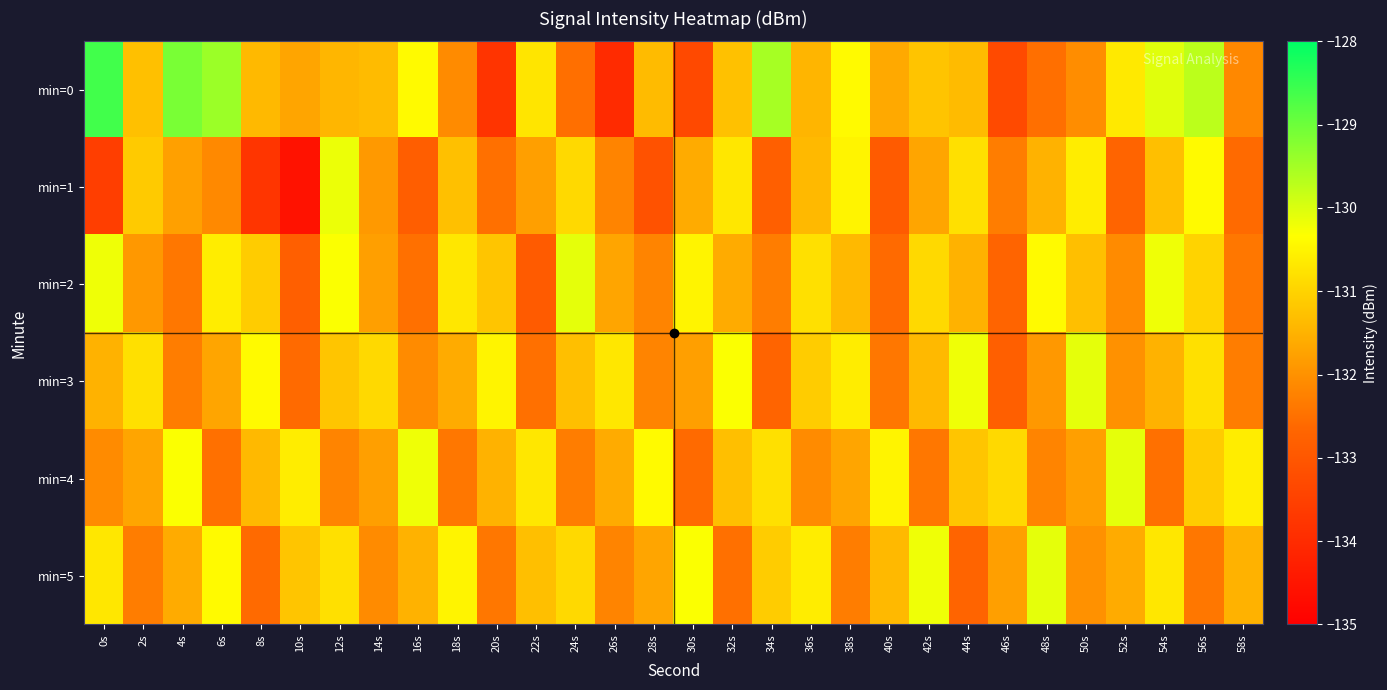

Count the number of categories in the chart.

30